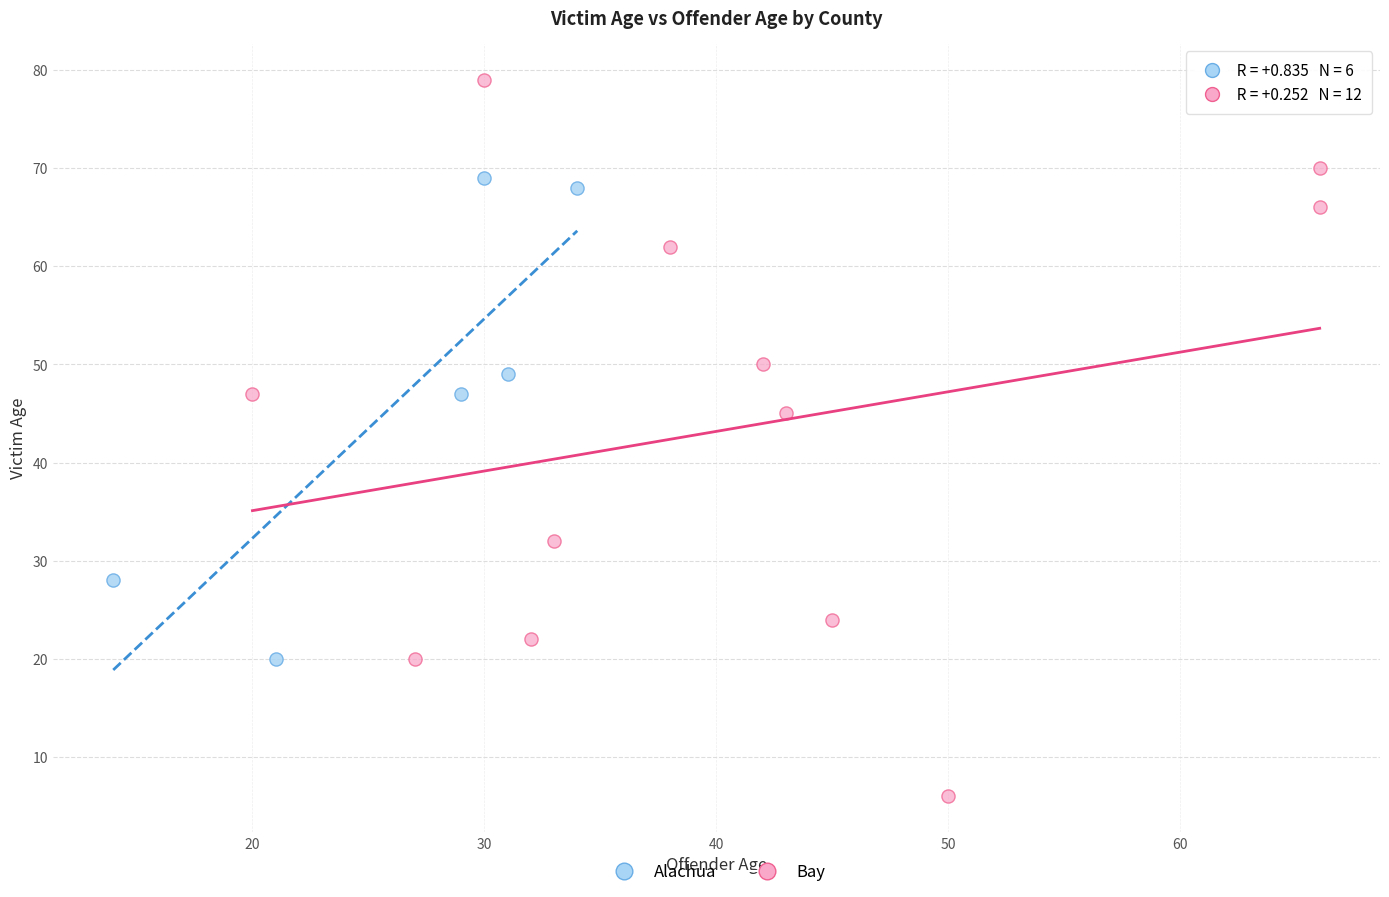

Which series reaches the maximum Y coordinate?

Bay